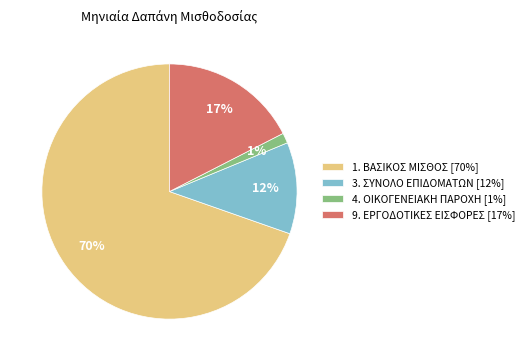

Between 3. ΣΥΝΟΛΟ ΕΠΙΔΟΜΑΤΩΝ [12%] and 1. ΒΑΣΙΚΟΣ ΜΙΣΘΟΣ [70%], which is larger?

1. ΒΑΣΙΚΟΣ ΜΙΣΘΟΣ [70%]